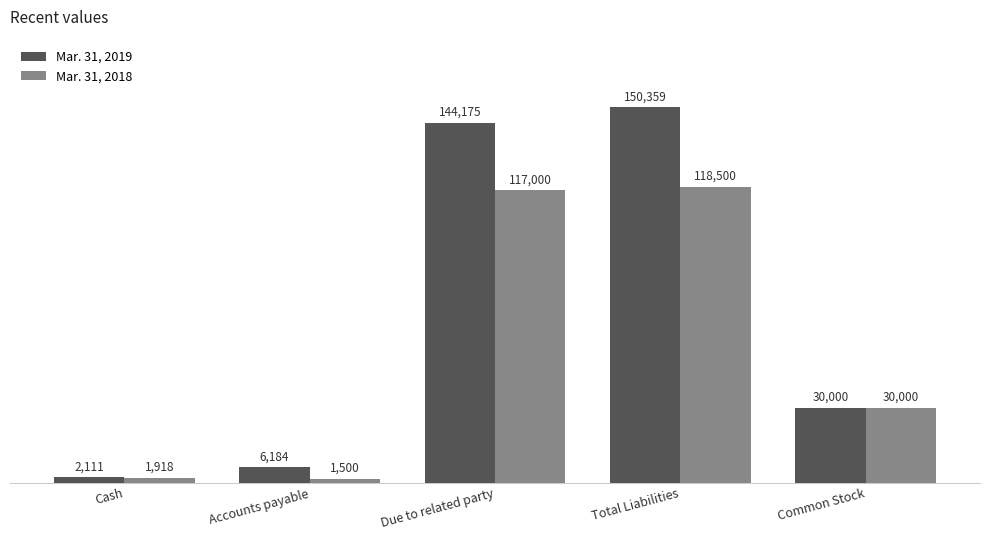

How many bars are there in total?

10